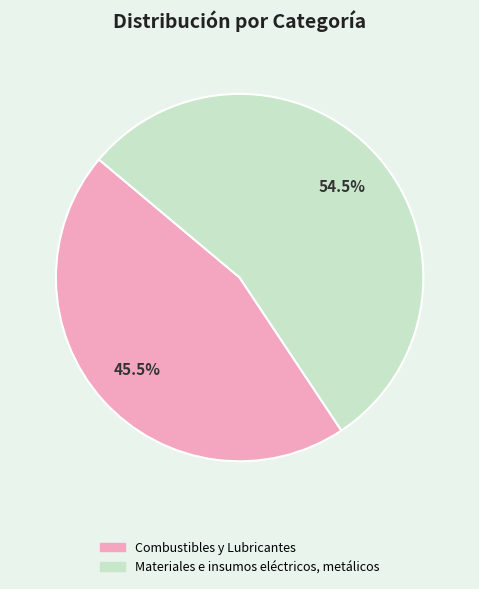

Between Combustibles y Lubricantes and Materiales e insumos eléctricos, metálicos, which is larger?

Materiales e insumos eléctricos, metálicos